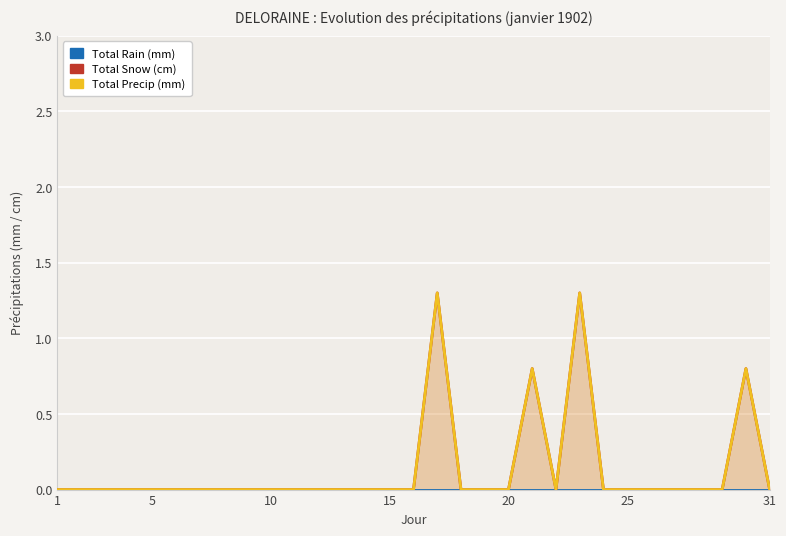

What is the difference between the maximum and second lowest values in the Total Snow (cm) series?

1.3